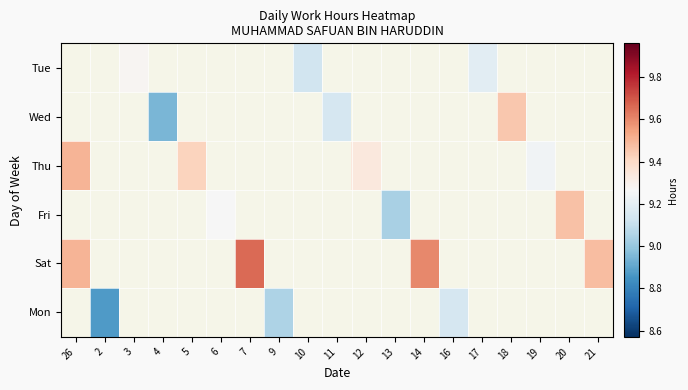

Rank the series at 17 from lowest to highest value.

Tue, Wed, Thu, Fri, Sat, Mon